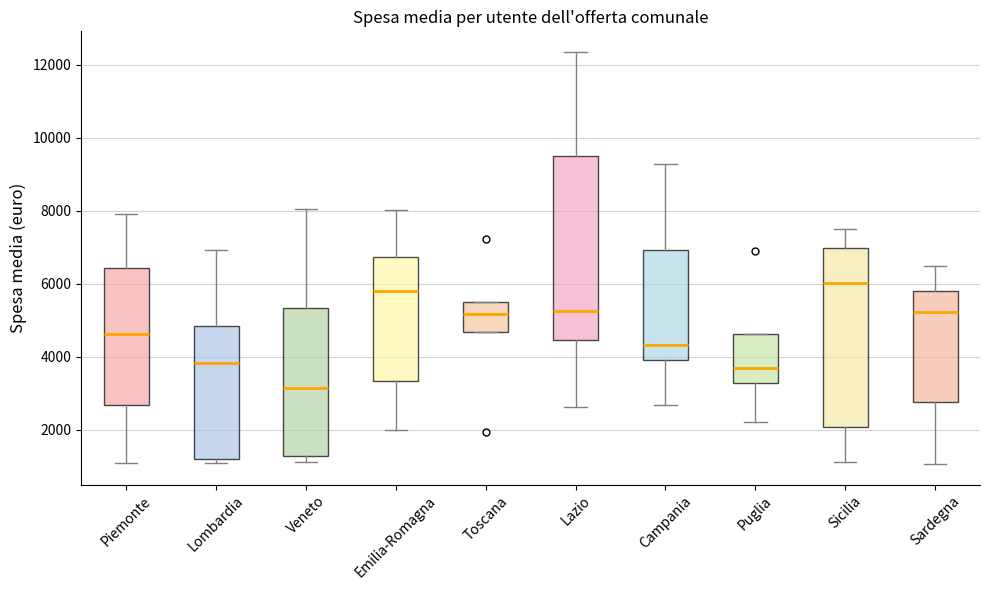

Where does the upper whisker of the box for Sardegna end on the y-axis? The values are not printed on the chart, so give them approximately, as read against the axis.

6400